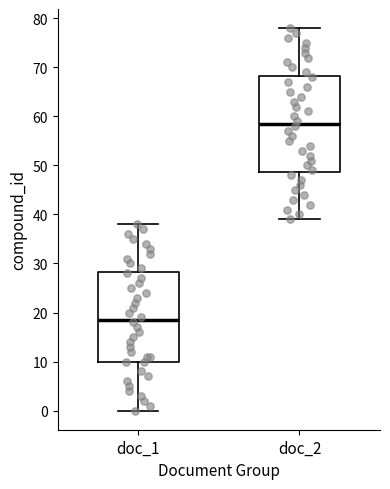

Where does the upper whisker of the box for doc_2 end on the y-axis? The values are not printed on the chart, so give them approximately, as read against the axis.

78